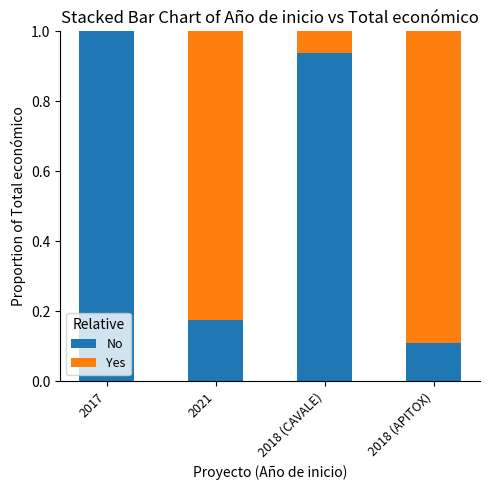

Is it true that No equals 0.6 at 2017?

False